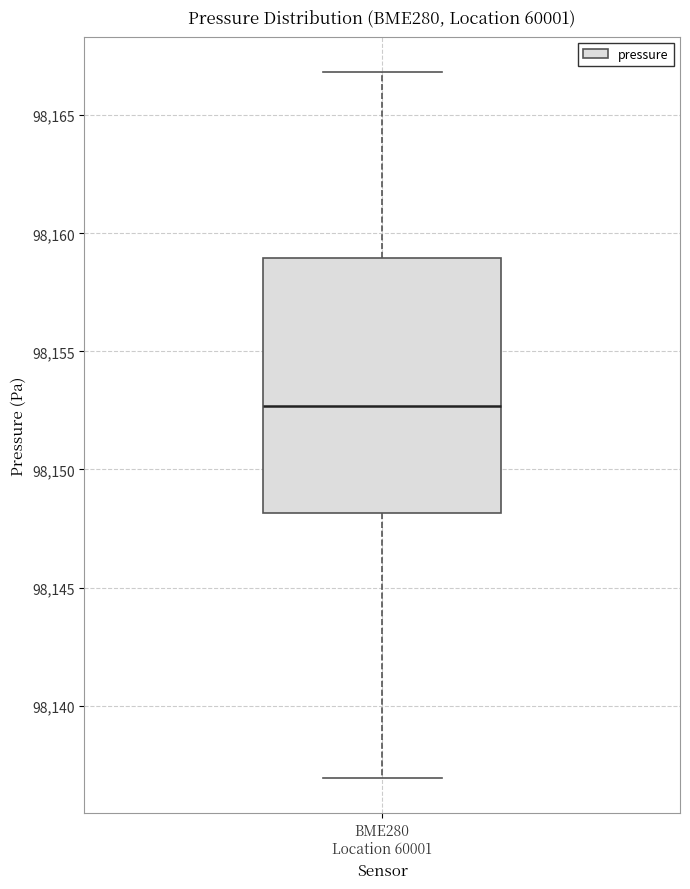

Transcribe this box plot: give where the median line is, the range the box spans, and where the two whiskers end, as read against the y-axis. The values are not printed on the chart, so give them approximately, as read against the axis.

median 98152.5, box 98148.0 to 98159.0, whiskers 98137.0 to 98167.0